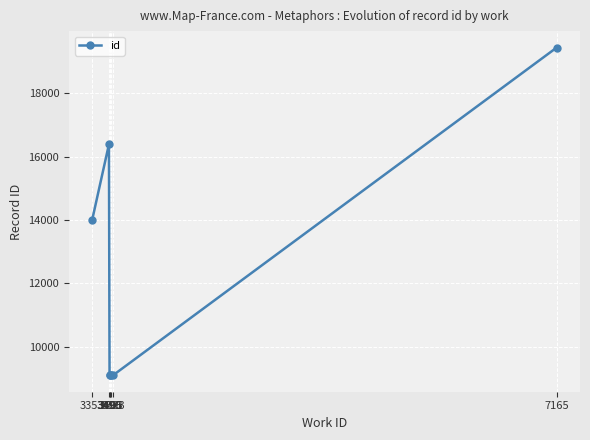

Approximately how many times larger is the value at 3490 compared to 7165?

0.8